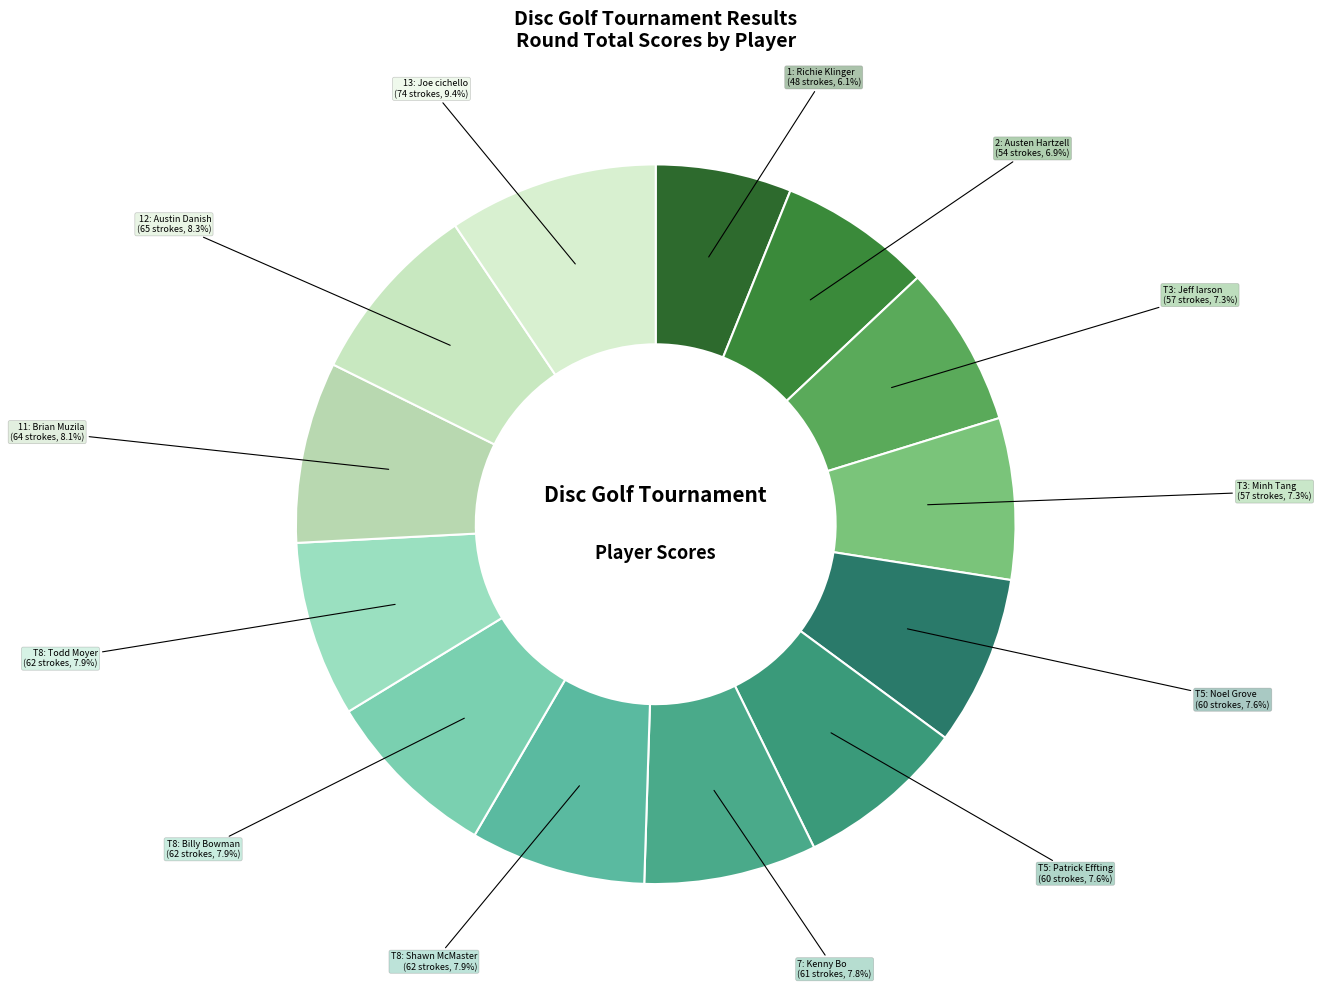

Which slice is the smallest?

Richie Klinger